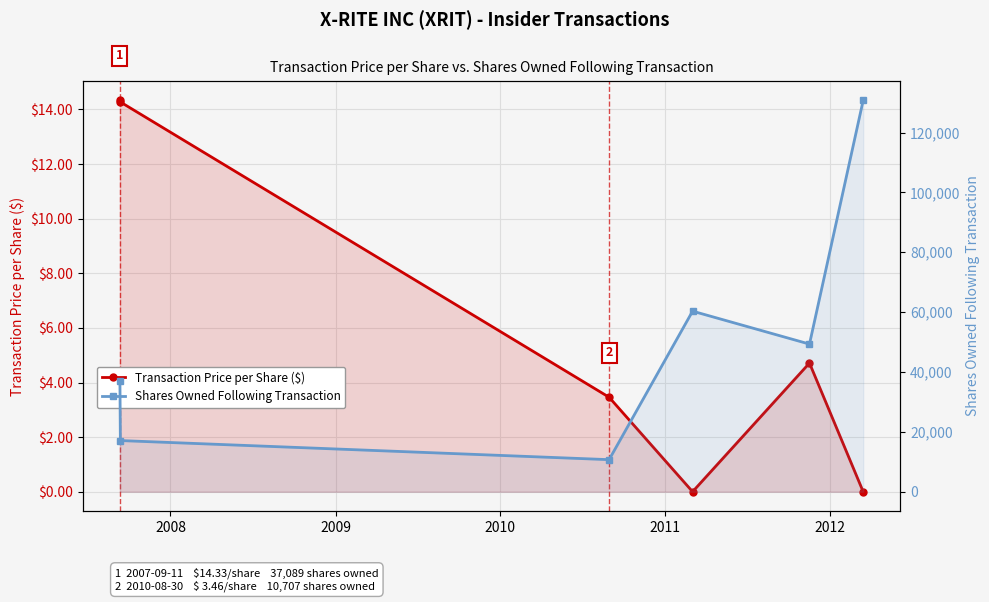

The value of Transaction Price per Share ($) at 2007 is 8.7. True or false?

False